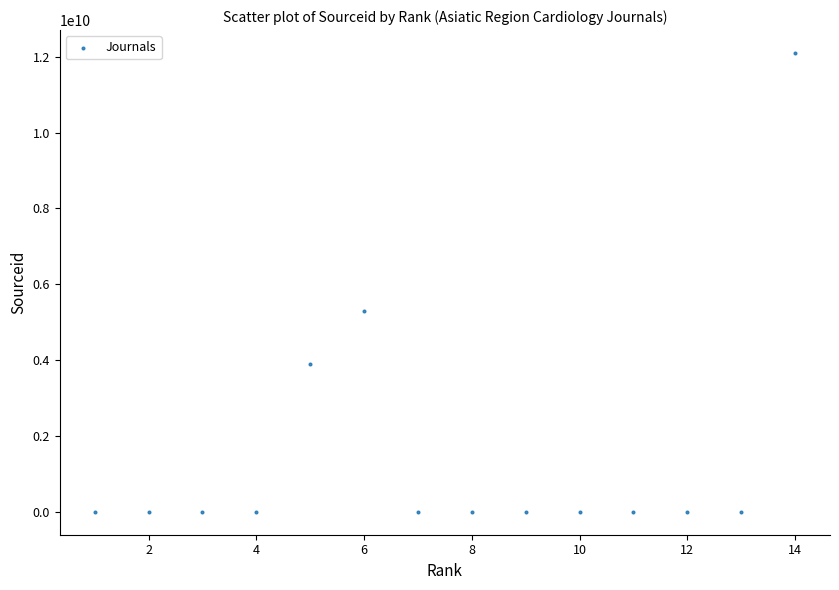

What Y value in the scatter plot is closest to 6050087075?

5300152705